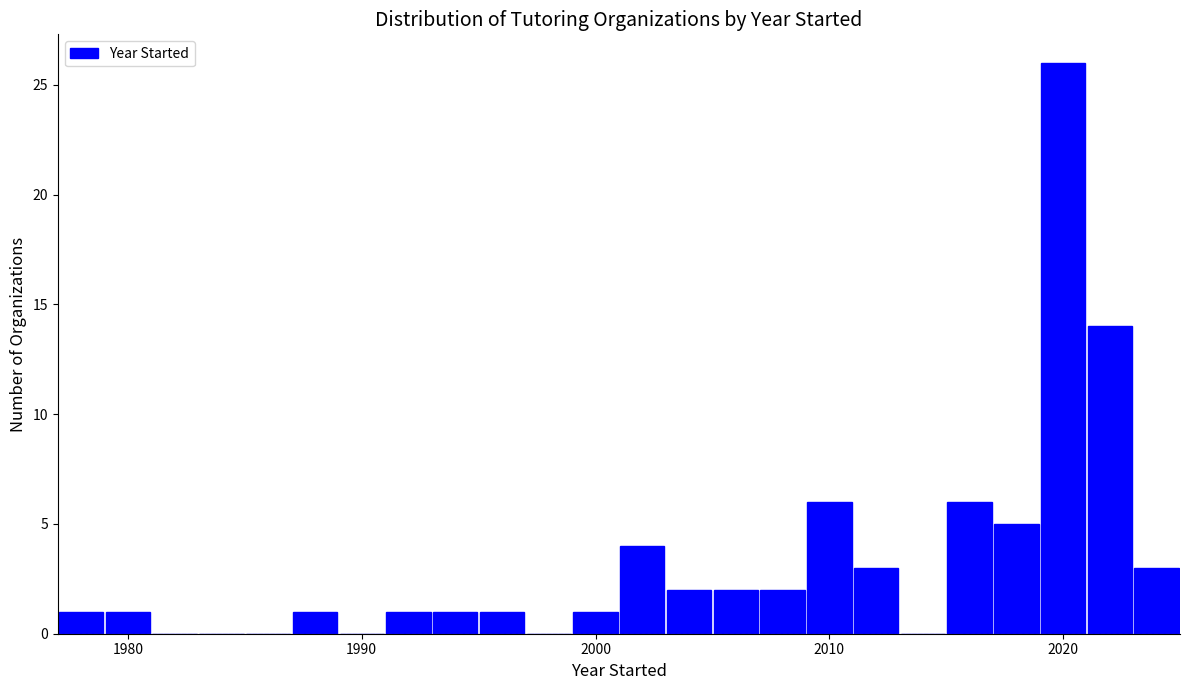

Around what value on the x-axis is the tallest bar? Give the approximate position of its centre, as read against the axis.

2020